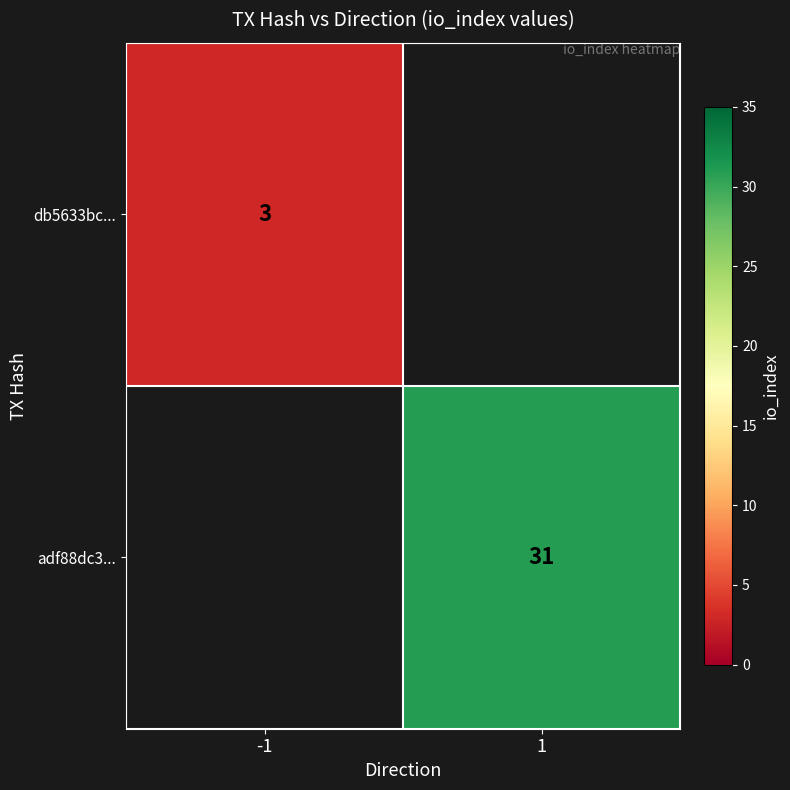

Is it true that db5633bc... equals 5 at -1?

False